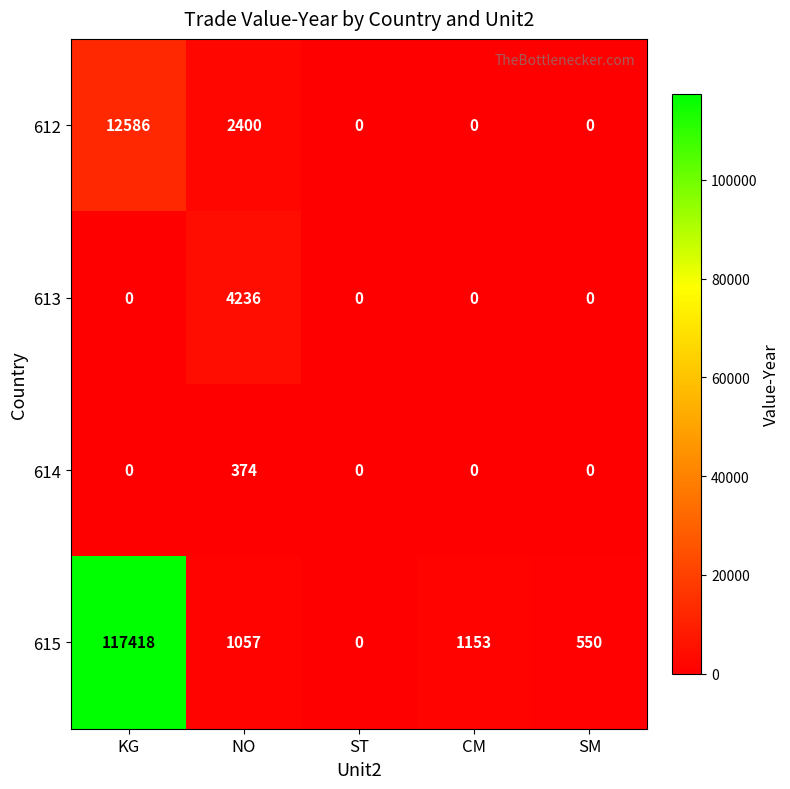

List the series in order of their peak value, lowest first.

614, 613, 612, 615